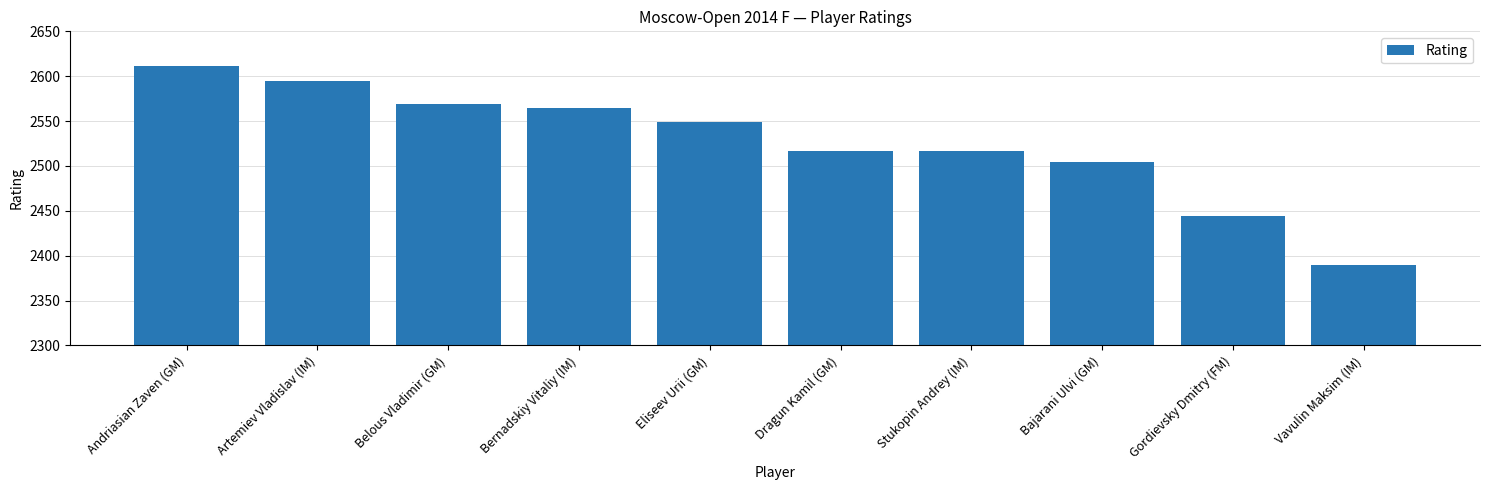

Reading right to left, transcribe all the data shown in this chart.

2390	2444	2504	2517	2517	2549	2565	2569	2595	2611